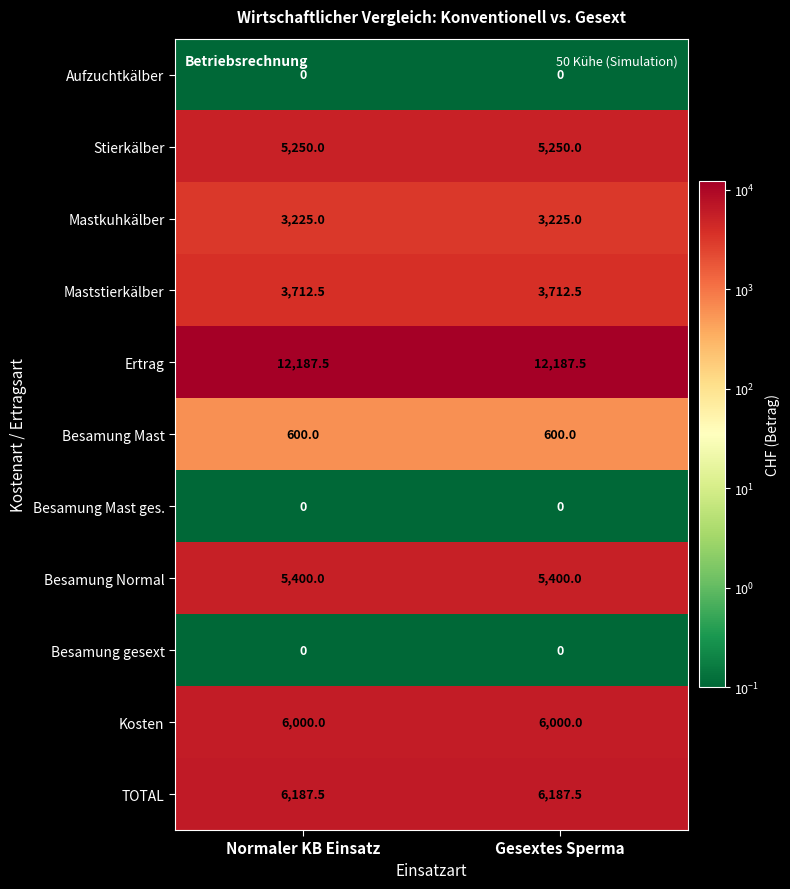

What is the spread (max minus min) of values at Normaler KB Einsatz?

12187.5